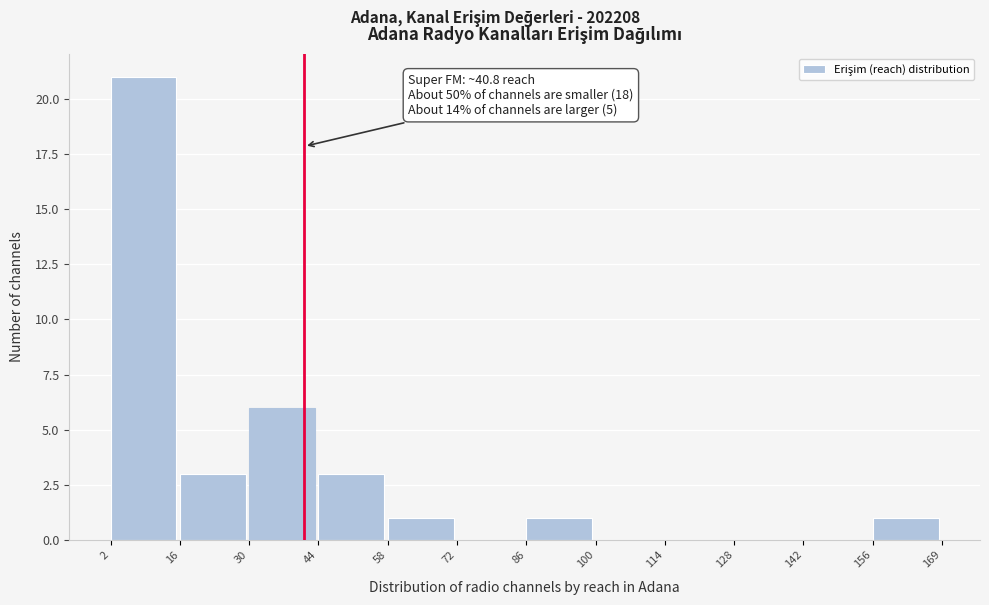

Over which range of the x-axis is the bar tallest?

2 to 16